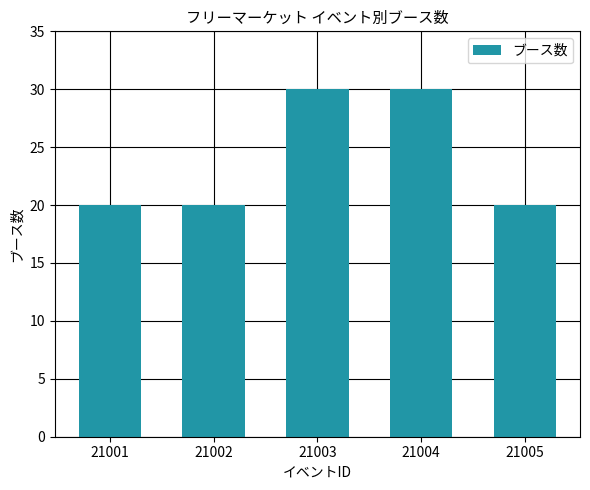

The value at 21003 is 40. True or false?

False